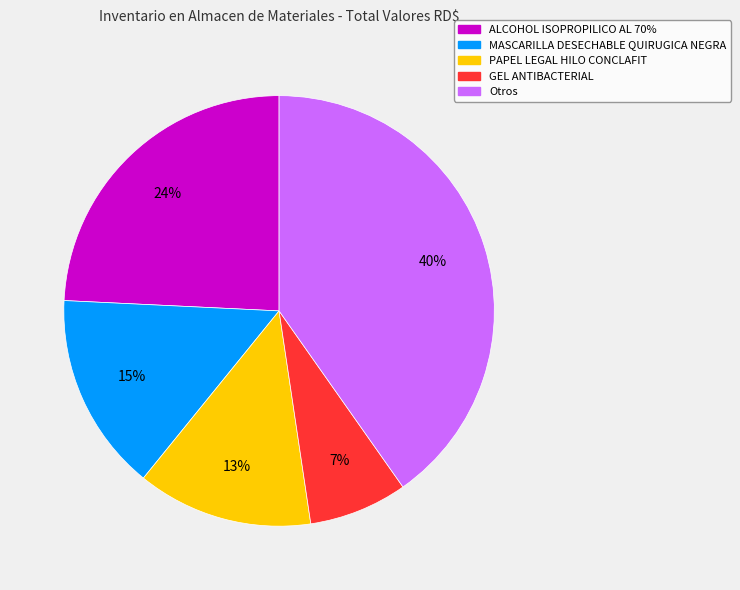

To the nearest percent, what is the average slice percentage?

20%